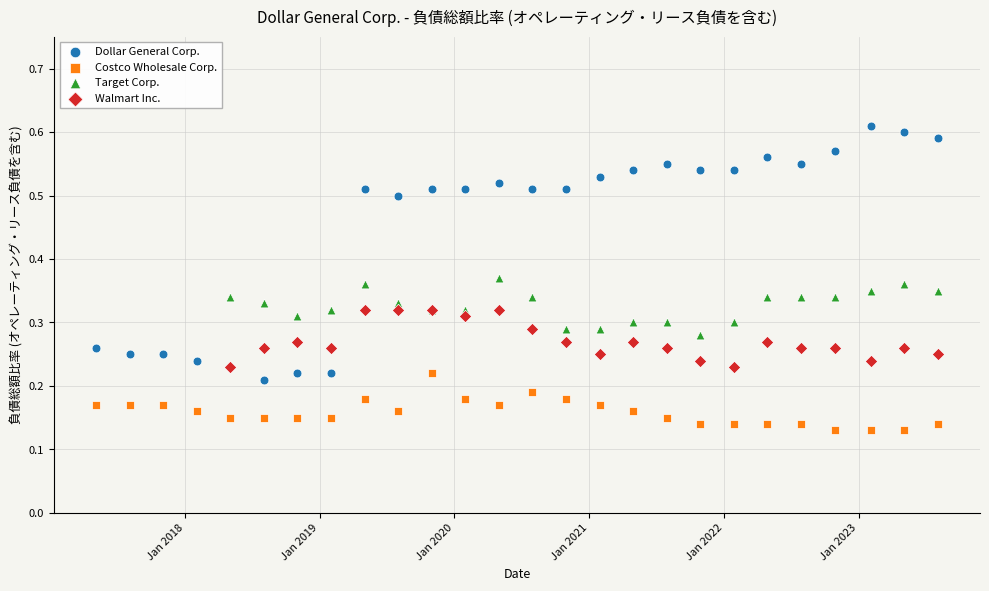

Which series has the largest Y range (max minus min)?

Dollar General Corp.